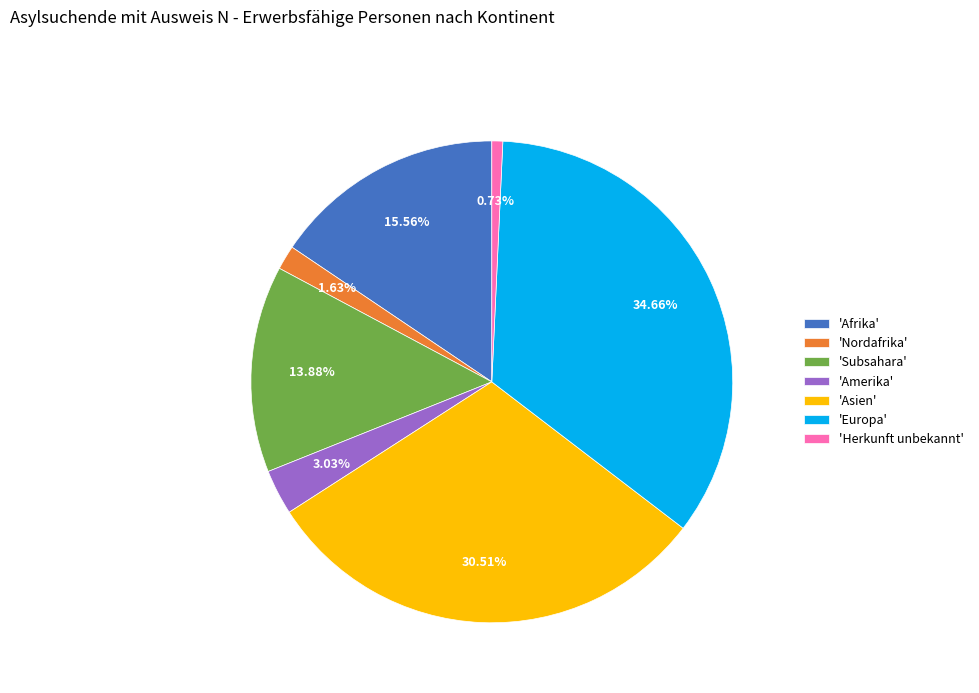

Is there a majority slice in this chart?

No